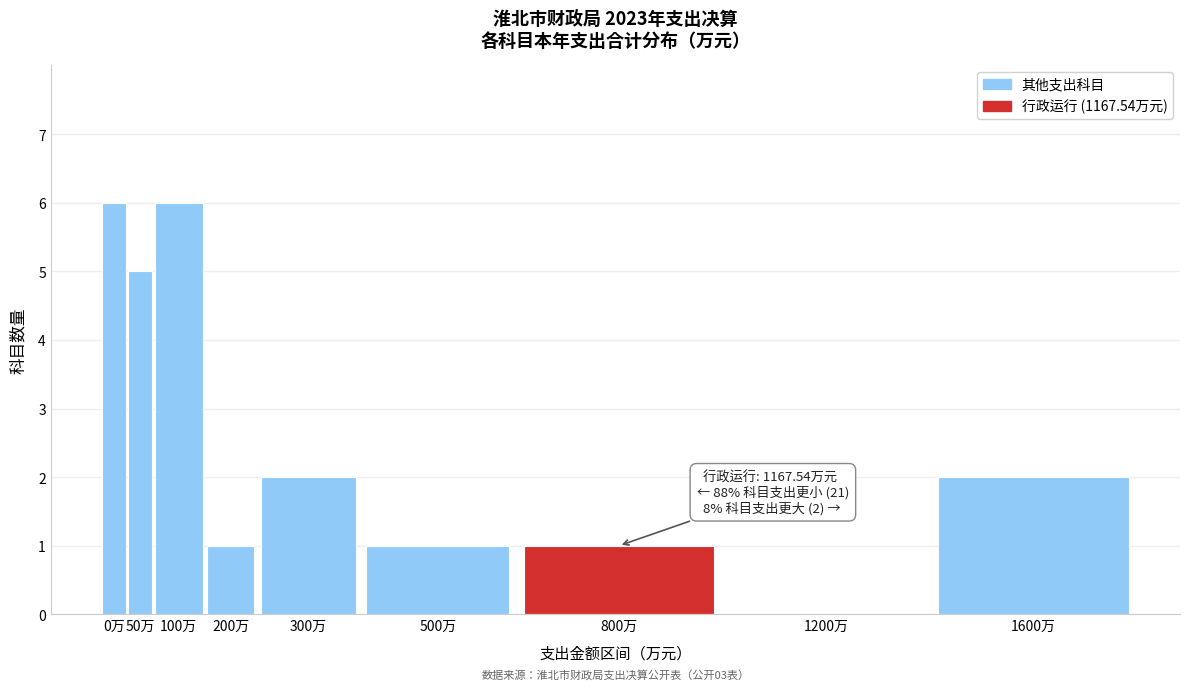

Reading left to right, what are all the values shown in this chart?

0万=6	50万=5	100万=6	200万=1	300万=2	500万=1	800万=1	1200万=0	1600万=2